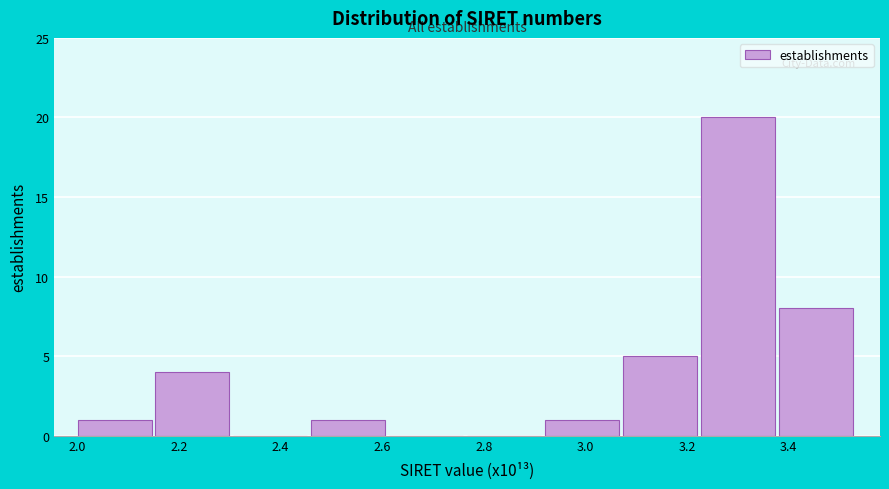

Which range on the x-axis has the tallest bar?

3.22 to 3.38